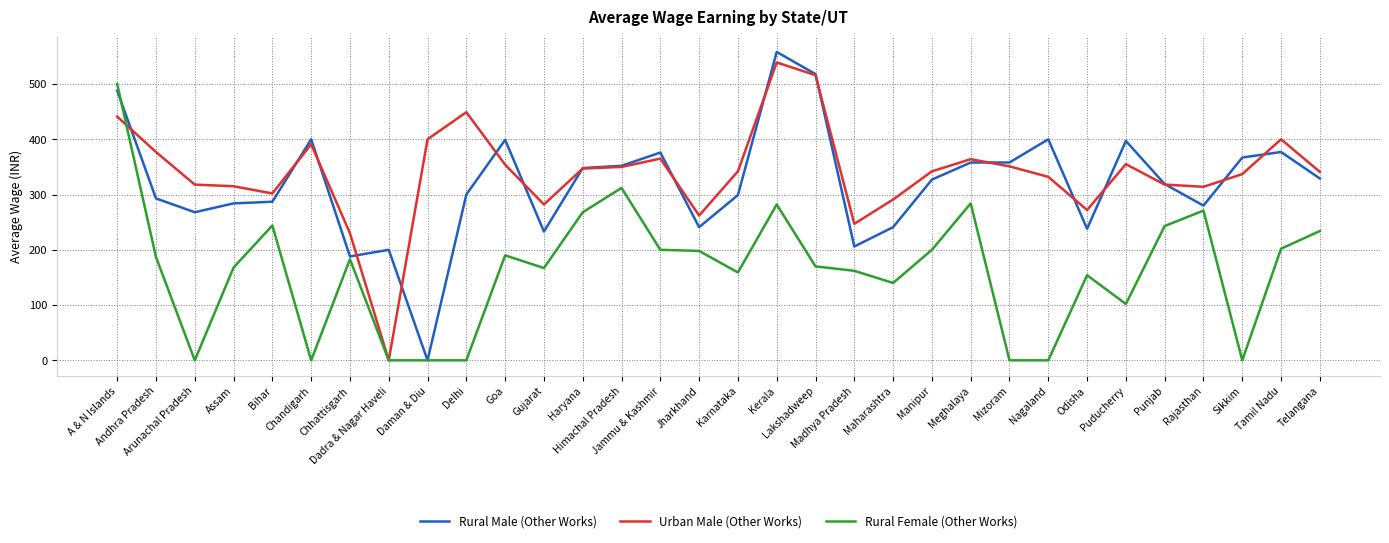

True or false: Rural Female (Other Works) has a value of 284 at Meghalaya.

True